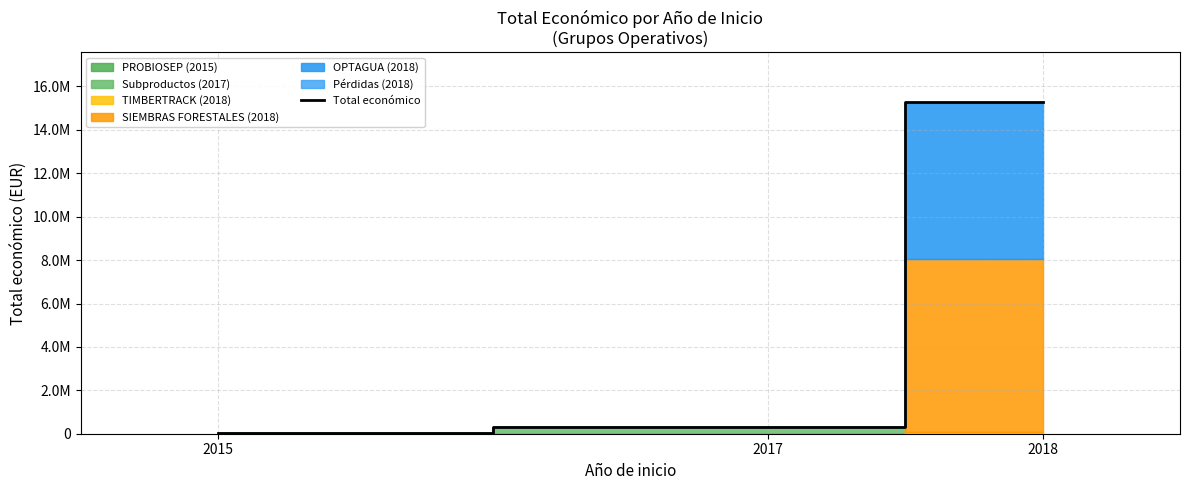

Where is the data nearest to the value 7651347?

2017